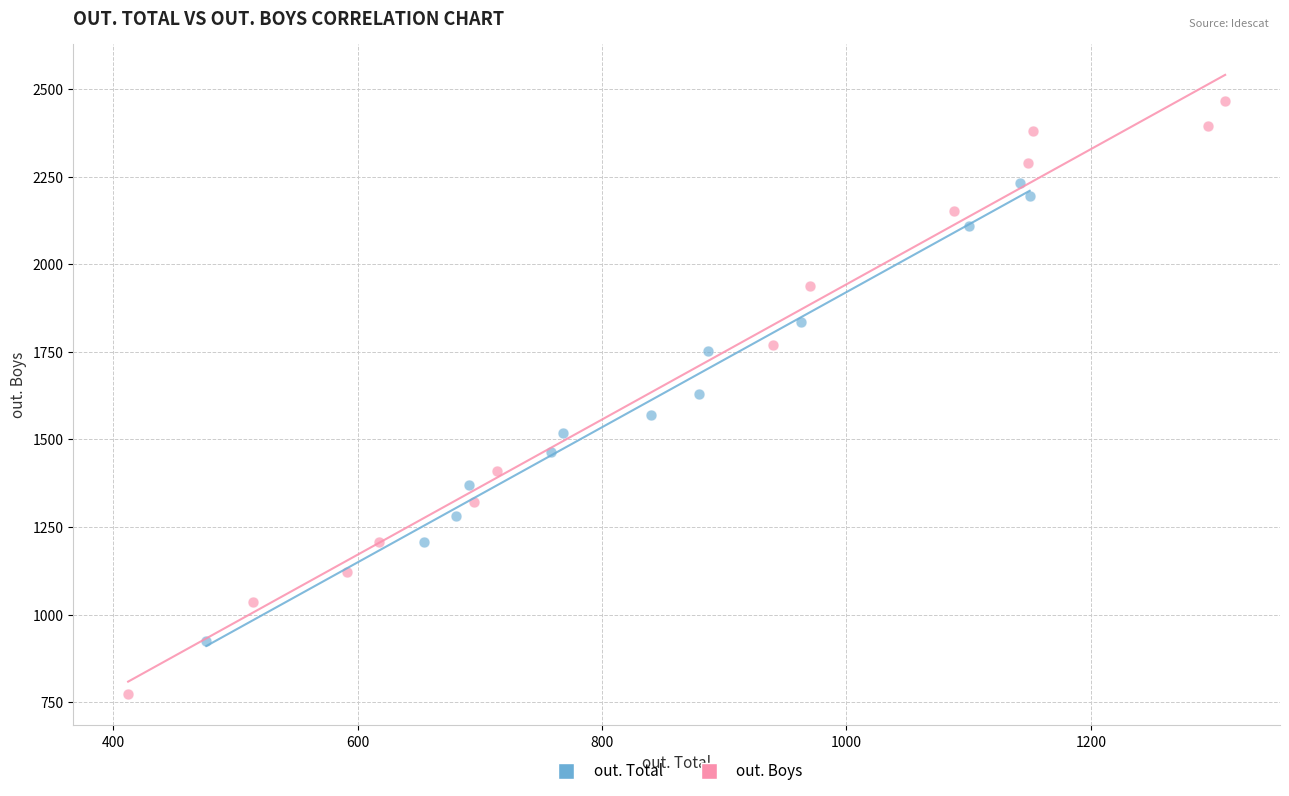

Which series contains the highest Y value?

out. Boys